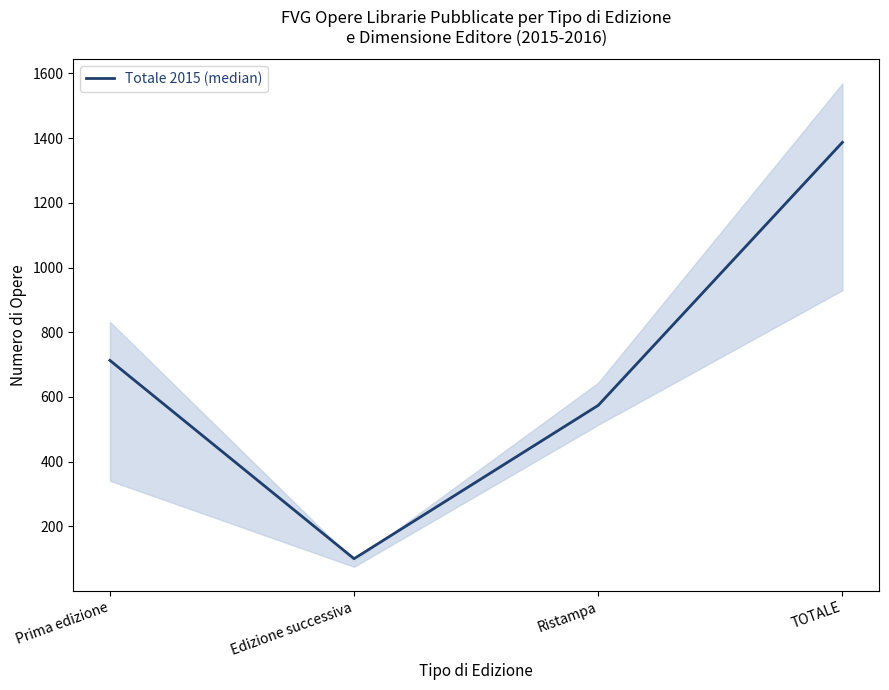

What value does the data have at Prima edizione?

713